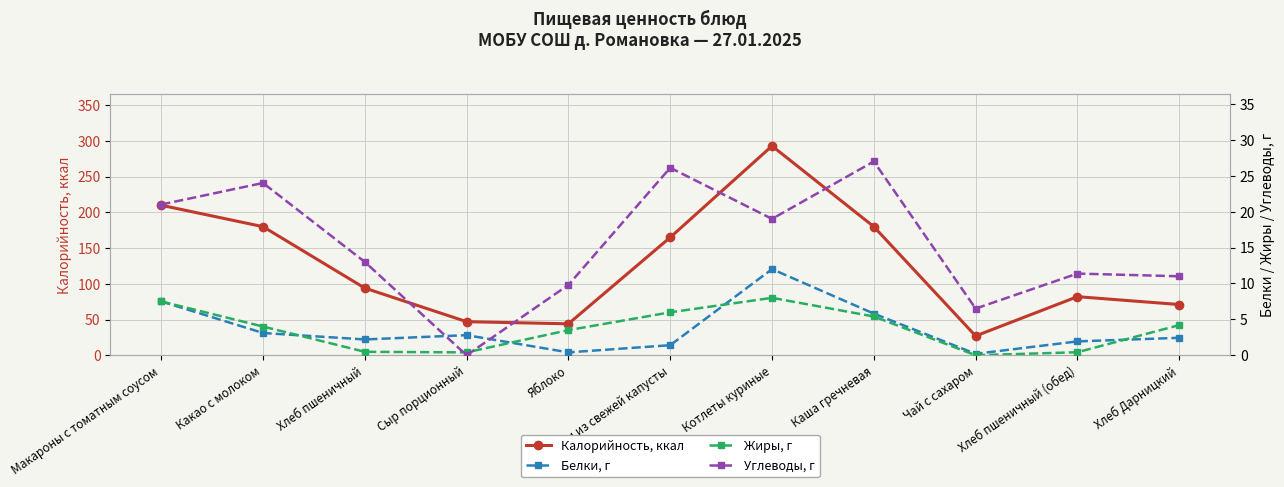

What is the average value of the Углеводы, г series?

15.3